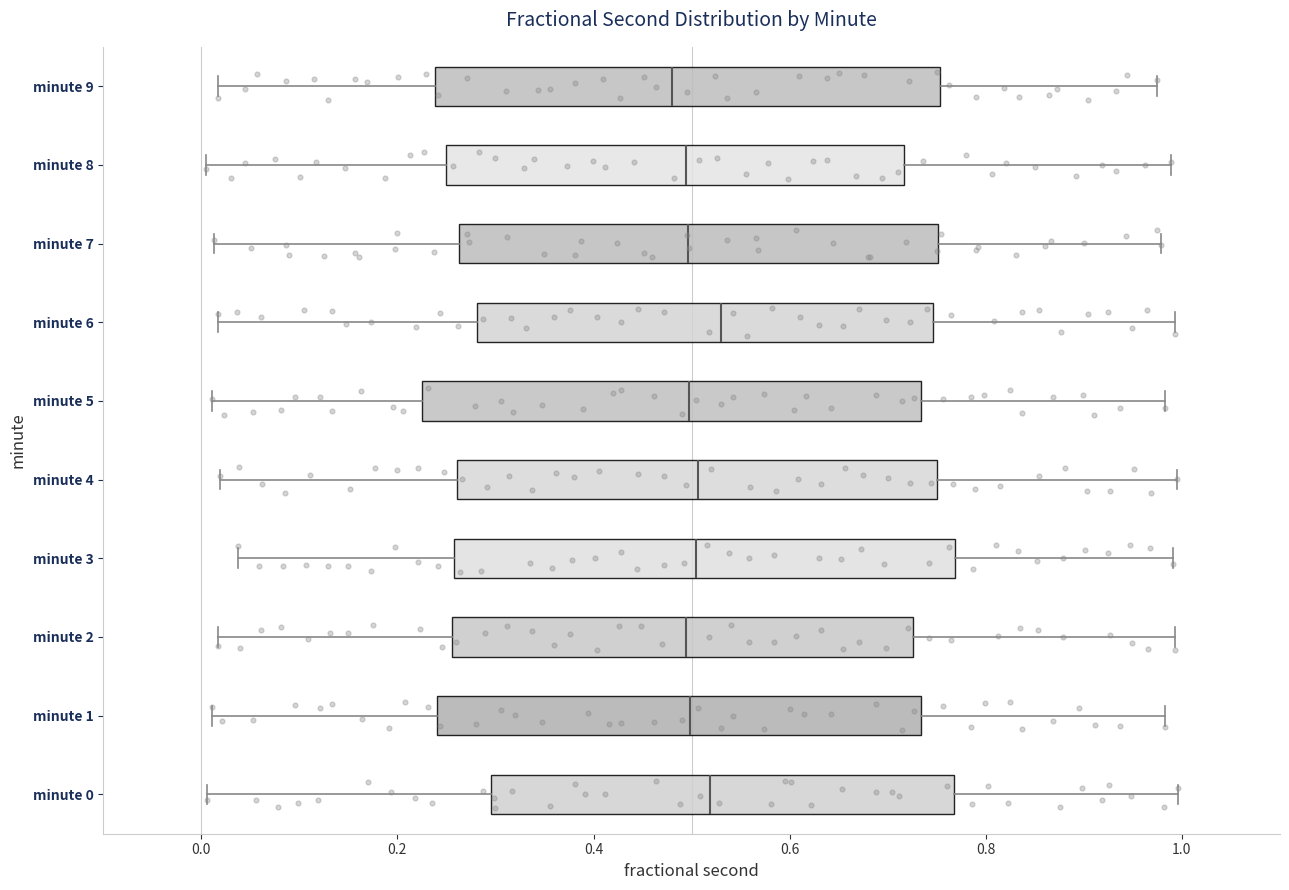

Where does the left whisker of the box for minute 7 end on the x-axis? The values are not printed on the chart, so give them approximately, as read against the axis.

0.02